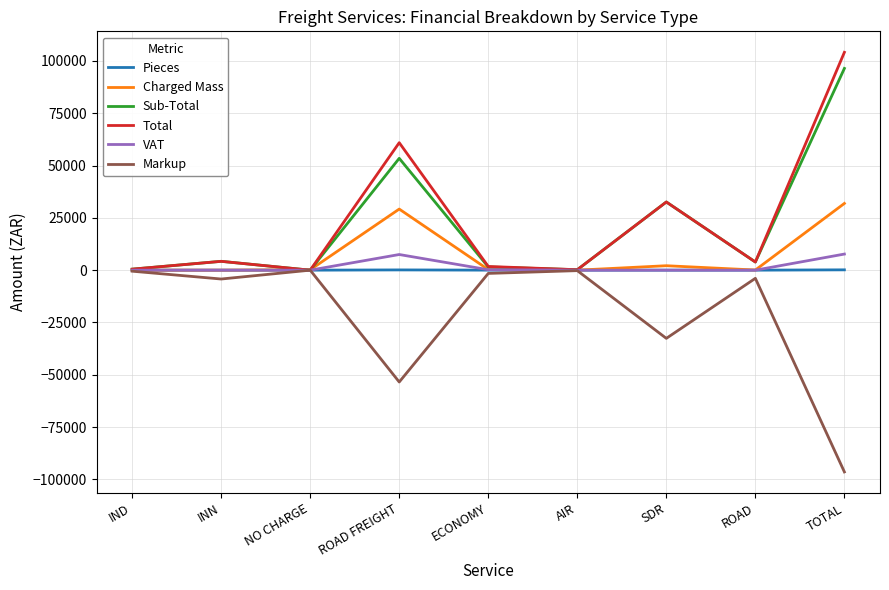

At which category is the sum across all series the highest?

TOTAL